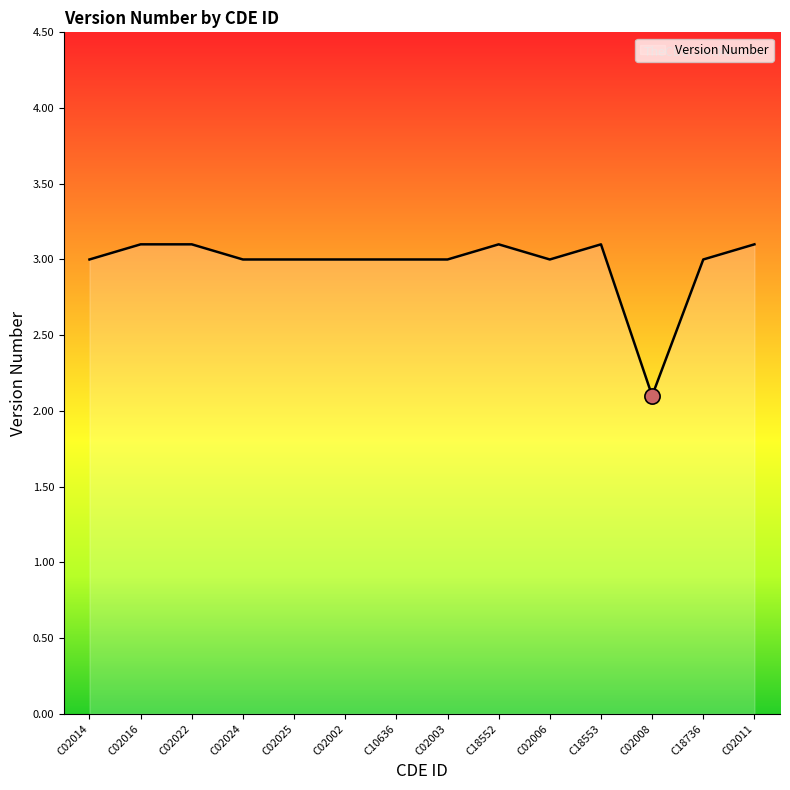

What is the change in value from C02016 to C02003?

-0.1